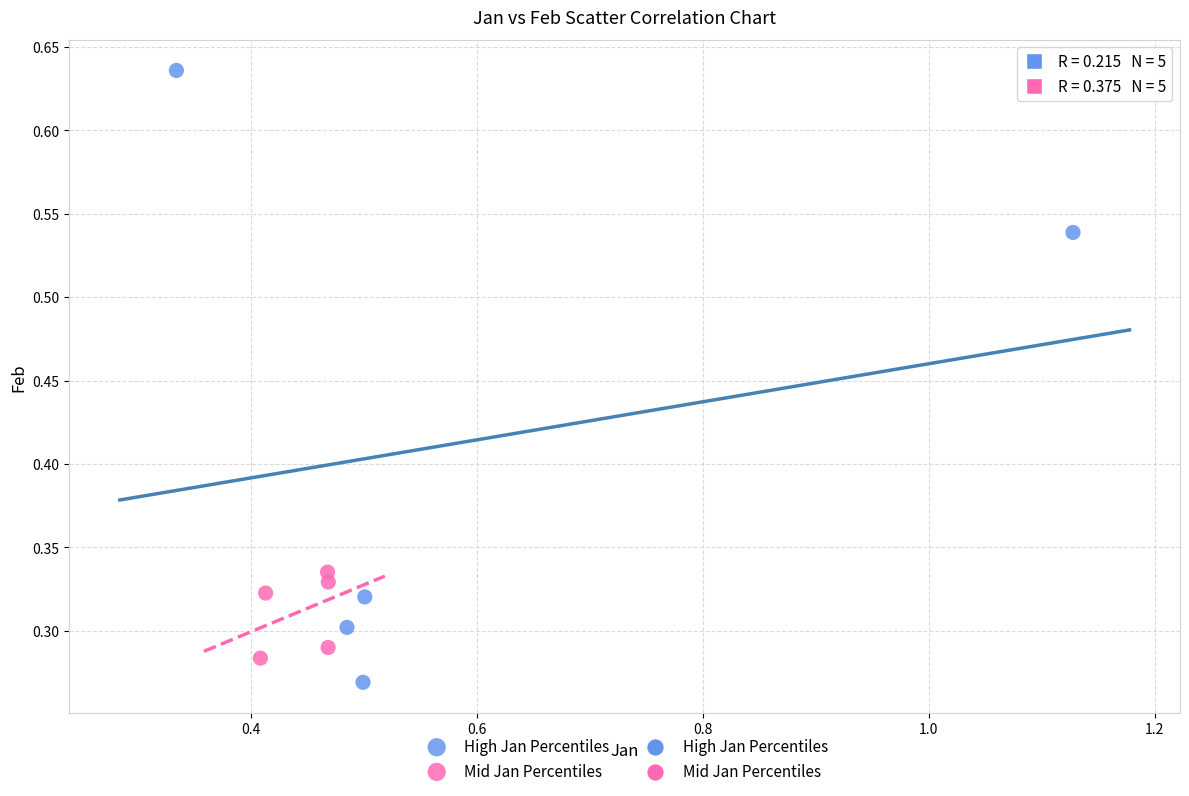

Which series contains the highest Y value?

High Jan Percentiles